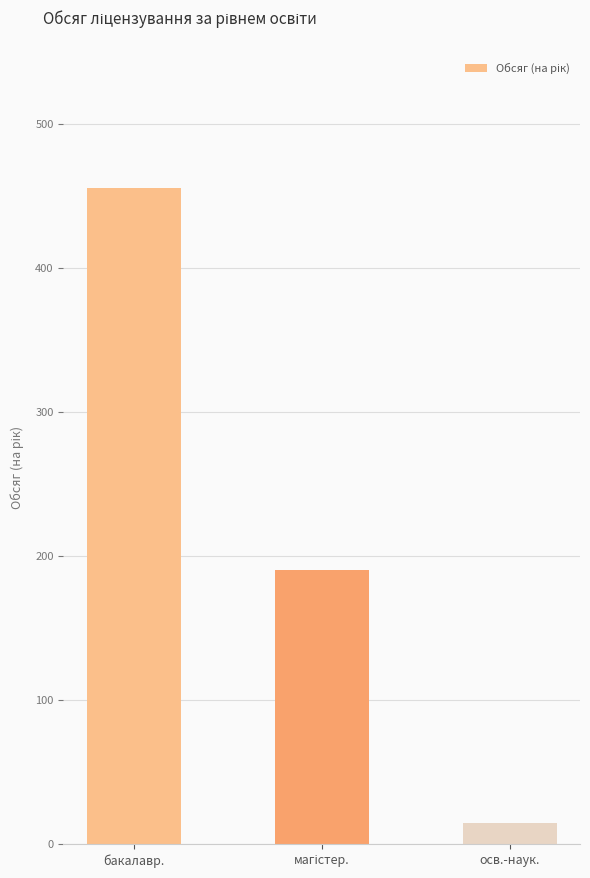

What is the sum of all values?

660